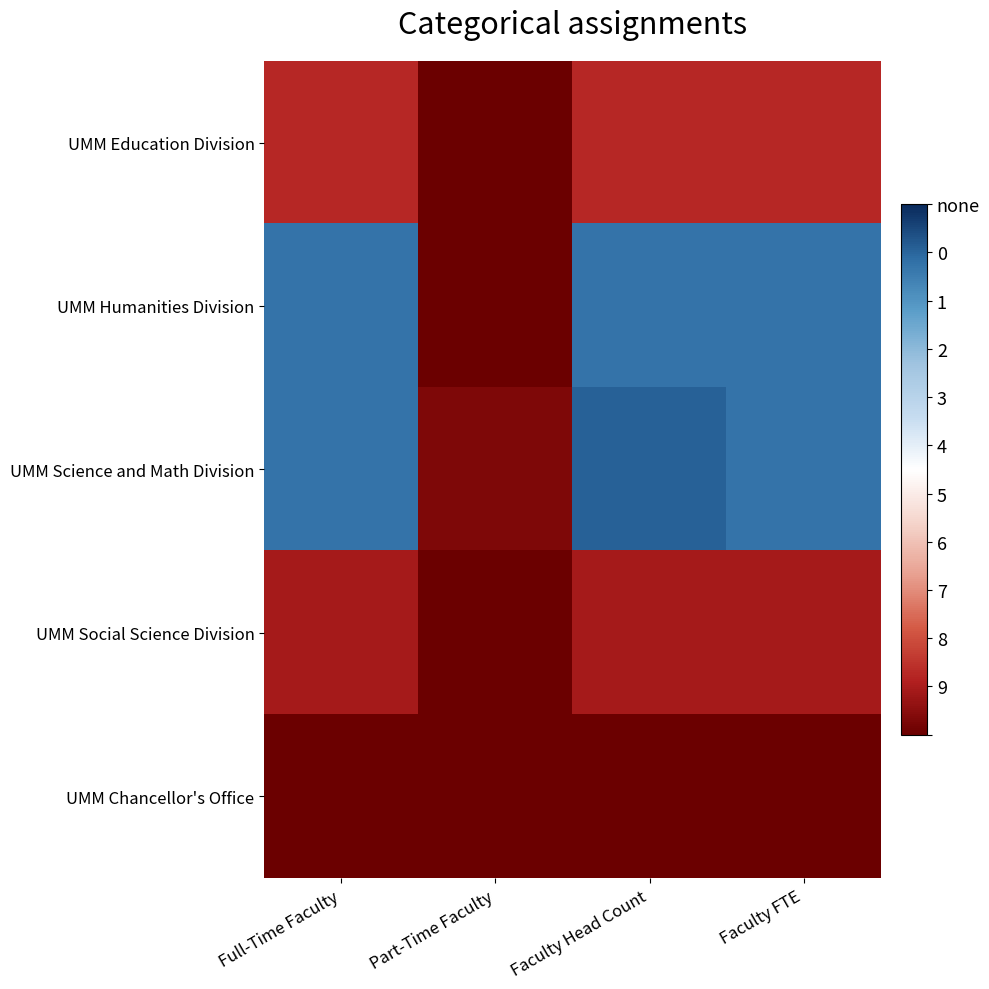

At which category is the sum across all series the highest?

Faculty Head Count